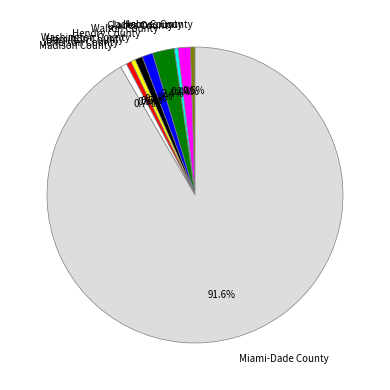

Do Madison County and Jackson County together represent more than half of the pie?

No